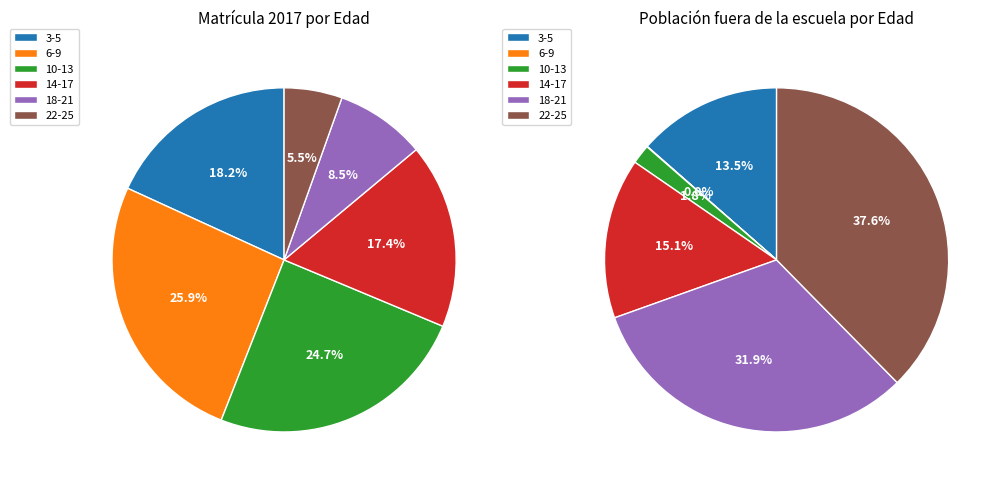

Is it true that 24 is 1% of the pie?

True